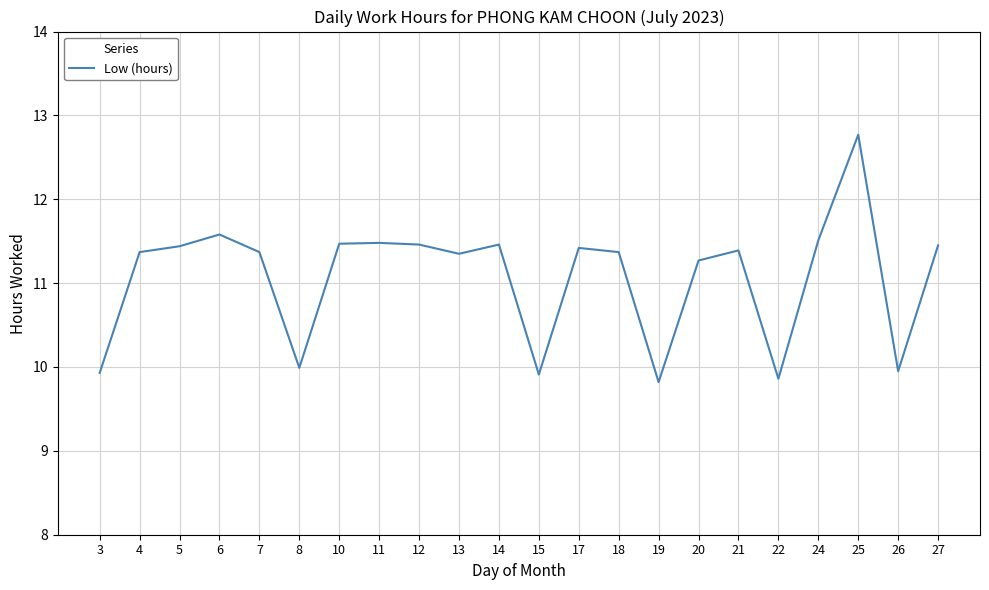

What is the change in value from 25 to 27?

-1.3